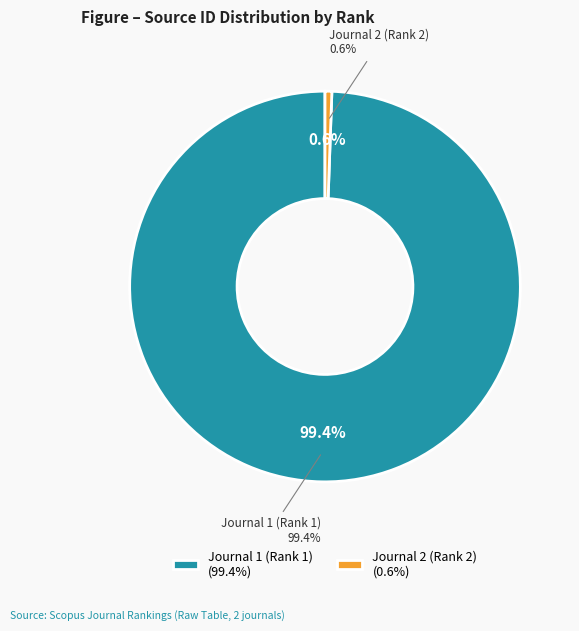

Which category has the smallest portion of the pie?

Journal 2 (Rank 2)